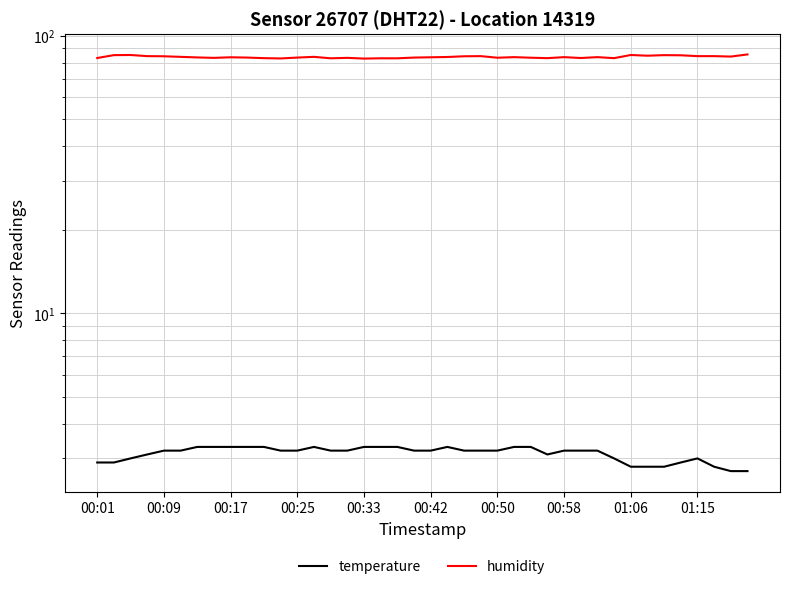

What is the total value across all series at 00:17?

88.2